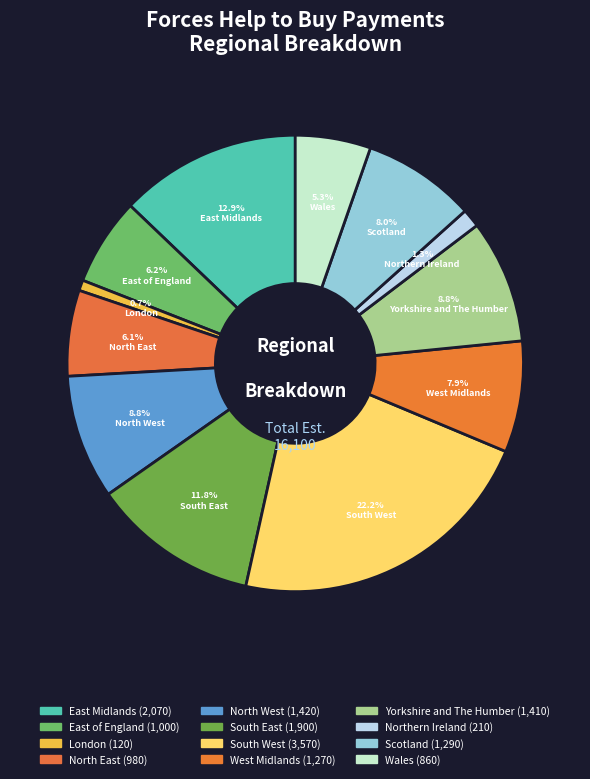

How many slices are in this pie chart?

12